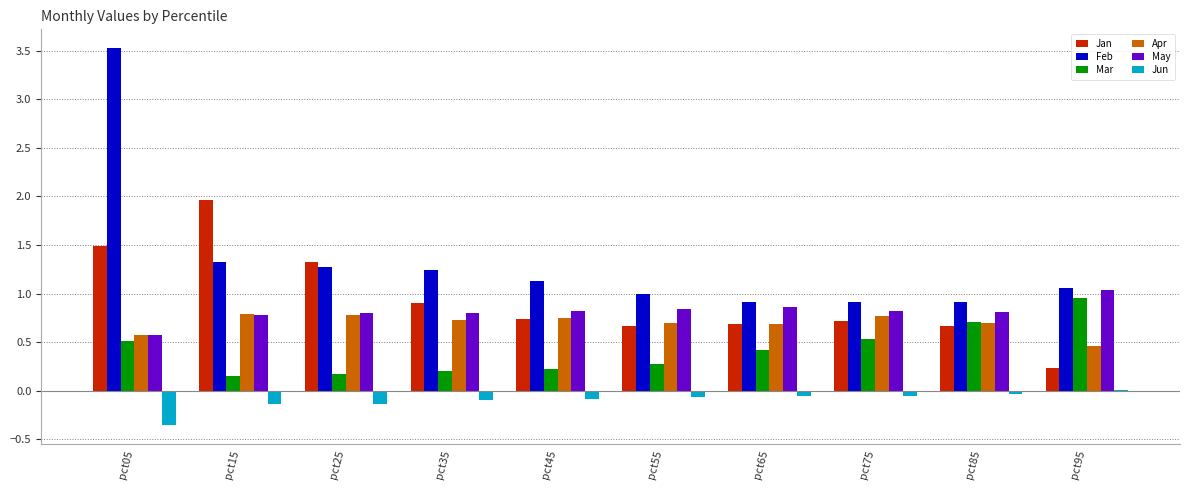

What is the total value across all series at pct95?

3.8